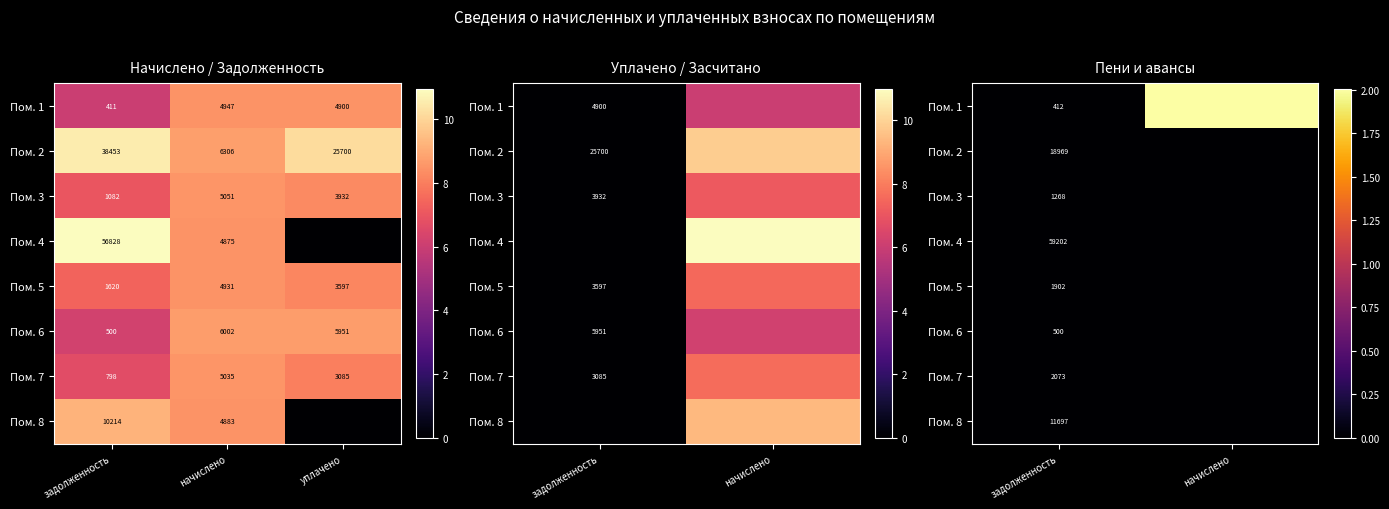

Where is Пом. 8 nearest to the value 0?

задолженность